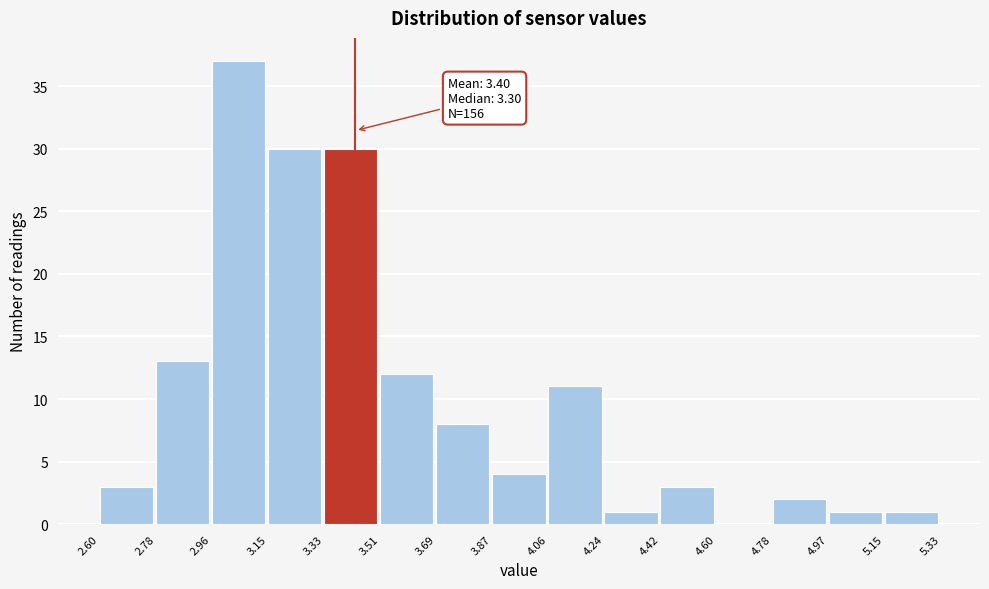

Which range on the x-axis has the tallest bar?

2.96 to 3.15